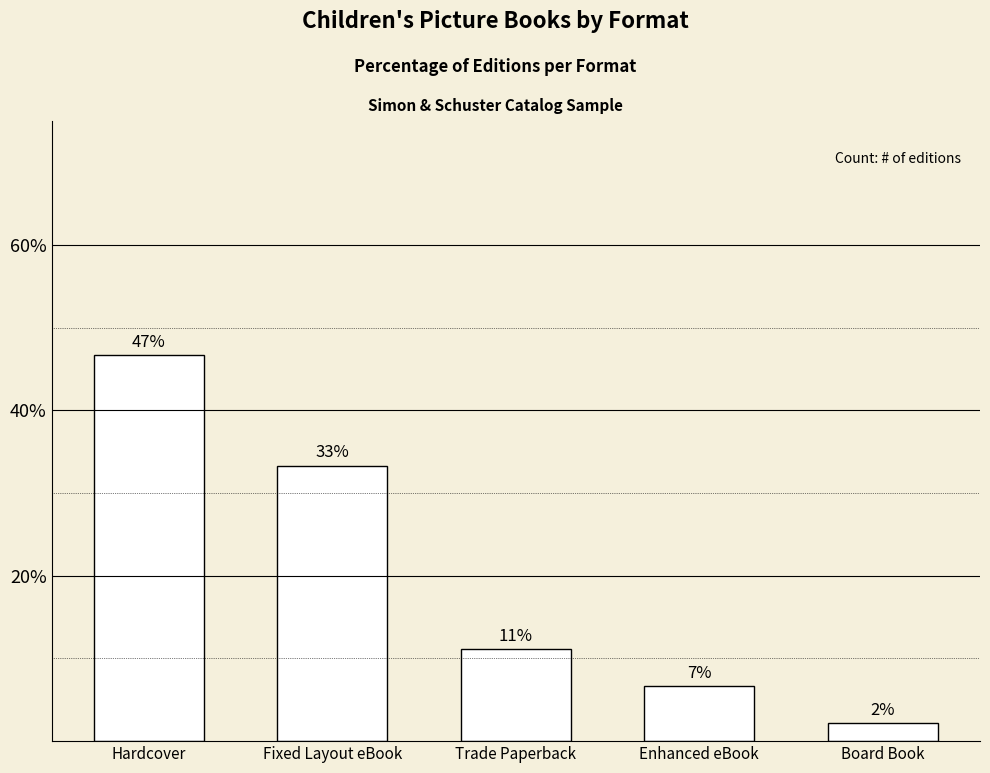

Does the chart contain stacked bars?

No